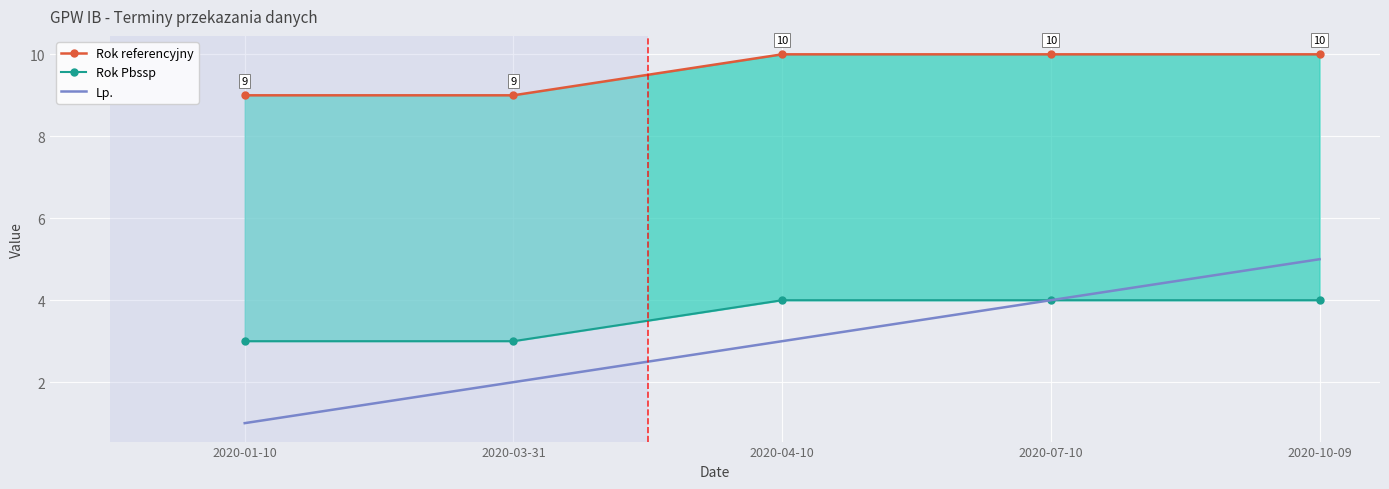

Where is Rok referencyjny nearest to the value 9?

2020-01-10